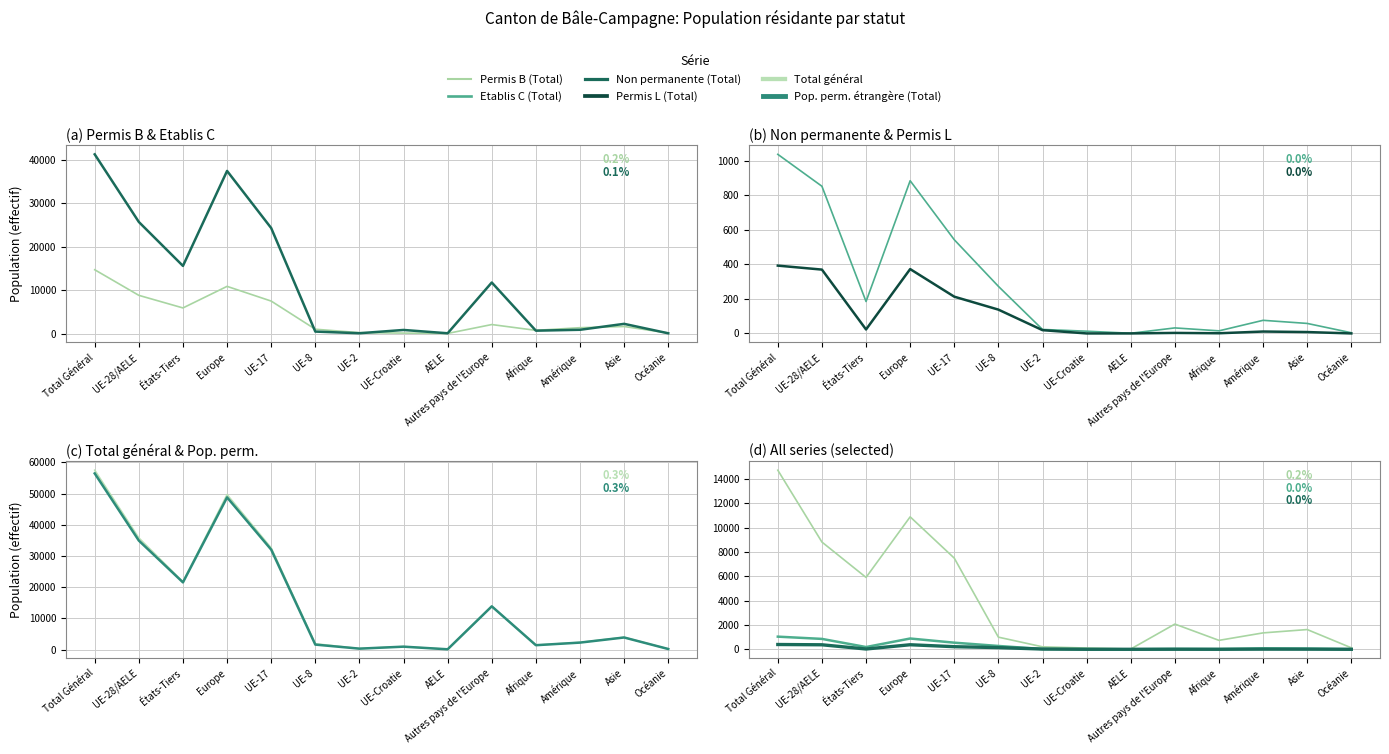

Read the Permis B (Total) value at UE-2, to the nearest 50.

200